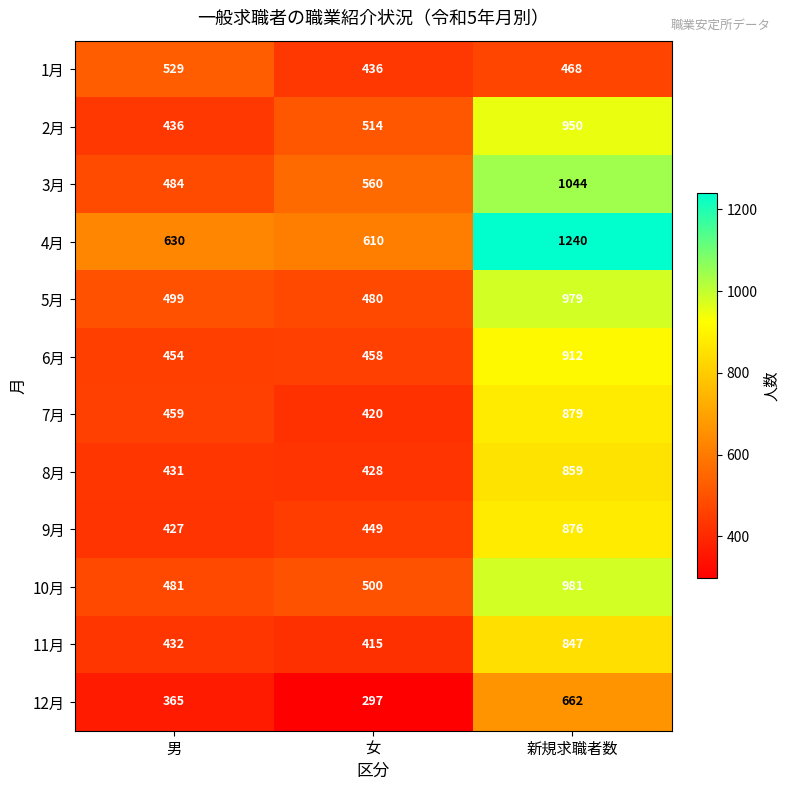

The value of 5月 at 女 is 480. True or false?

True